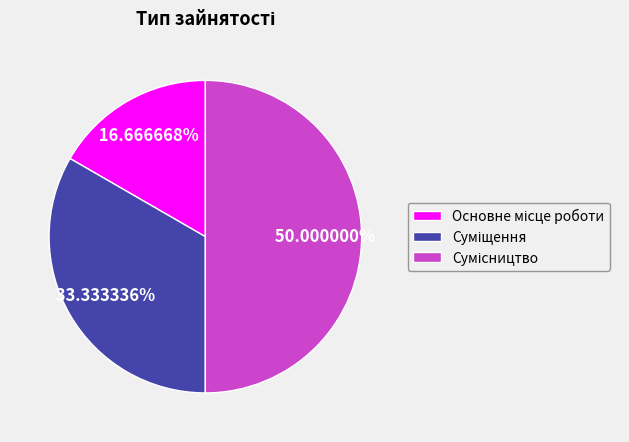

How many segments does this pie chart have?

3